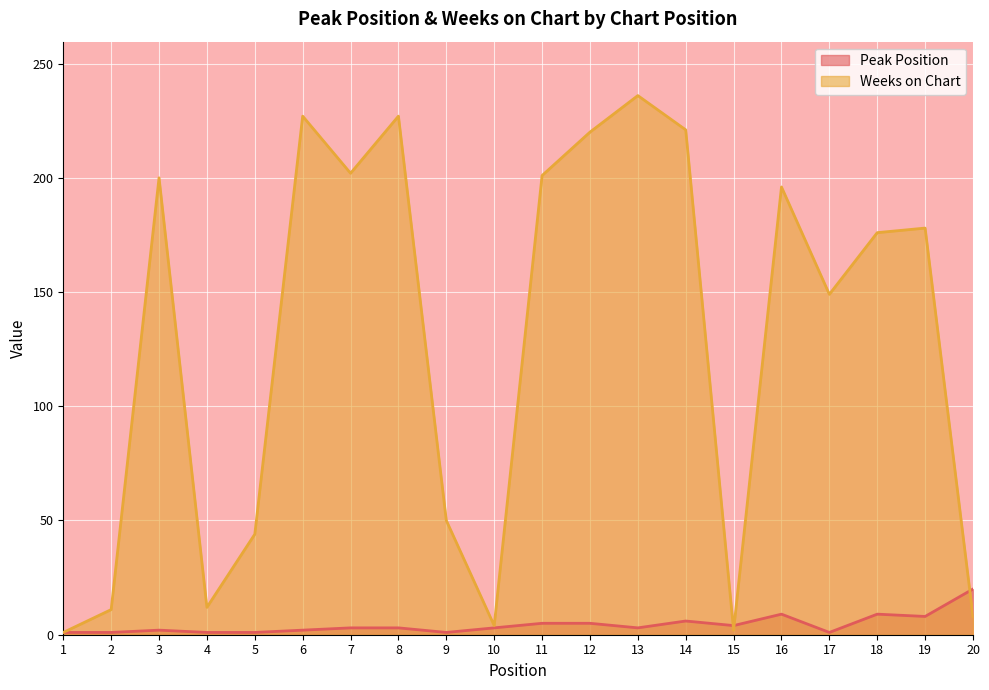

How many lines are shown in the chart?

2